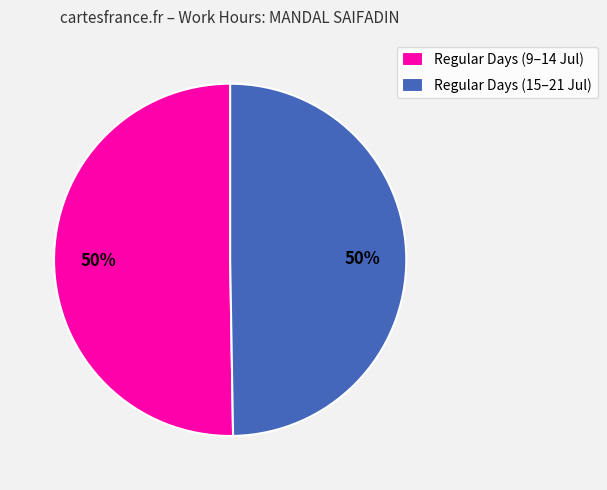

To the nearest percent, what is the combined percentage of Regular Days (9–14 Jul) and Regular Days (15–21 Jul)?

100%